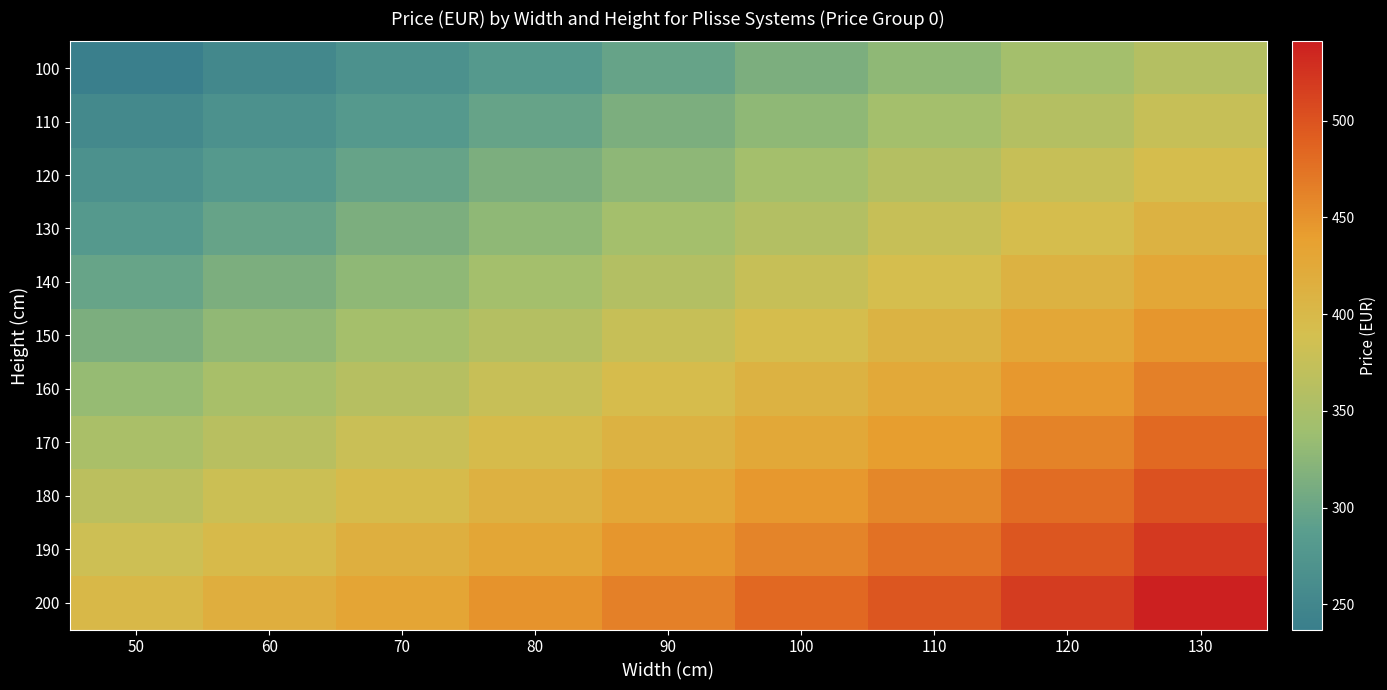

What is the total value across all series at 80?

3987